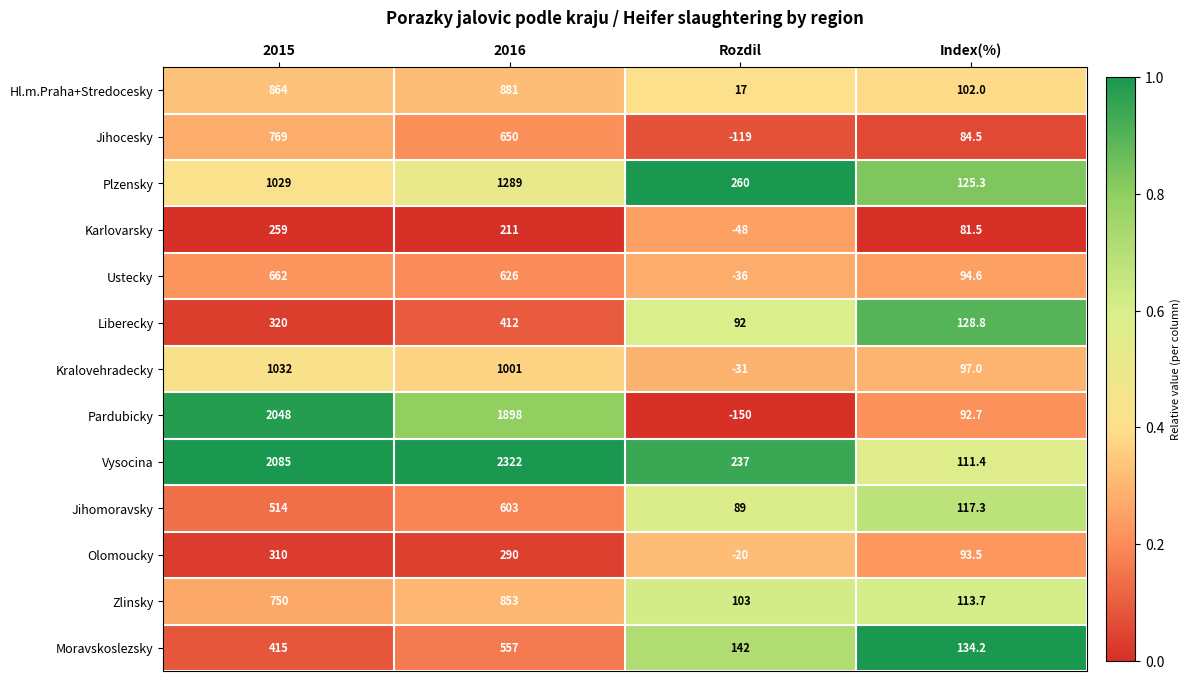

What is the difference between the maximum and minimum values in the Kralovehradecky series?

1063.0